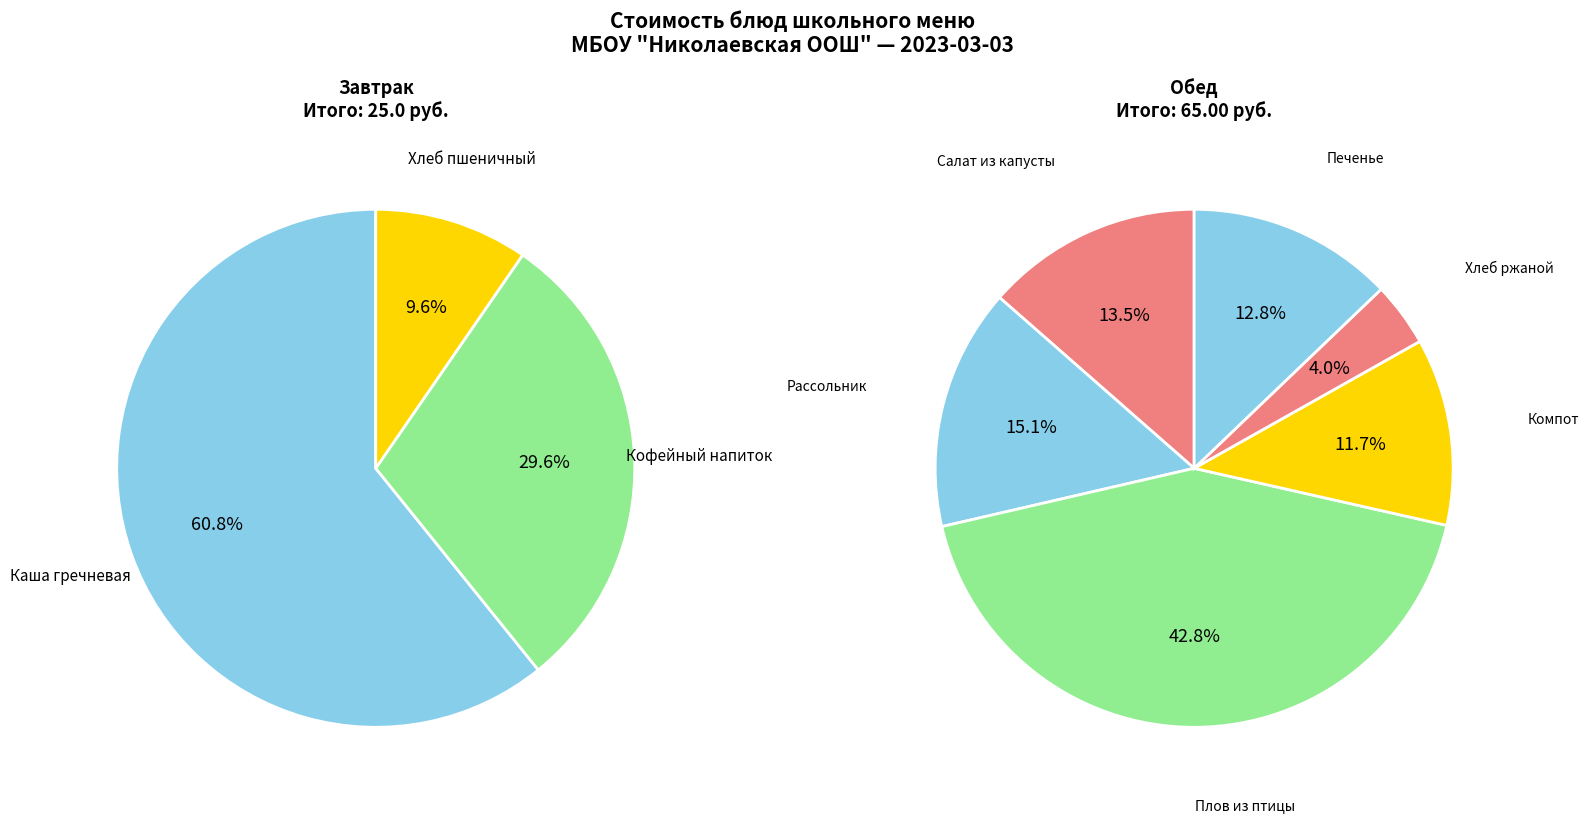

Count the number of slices in the pie.

9